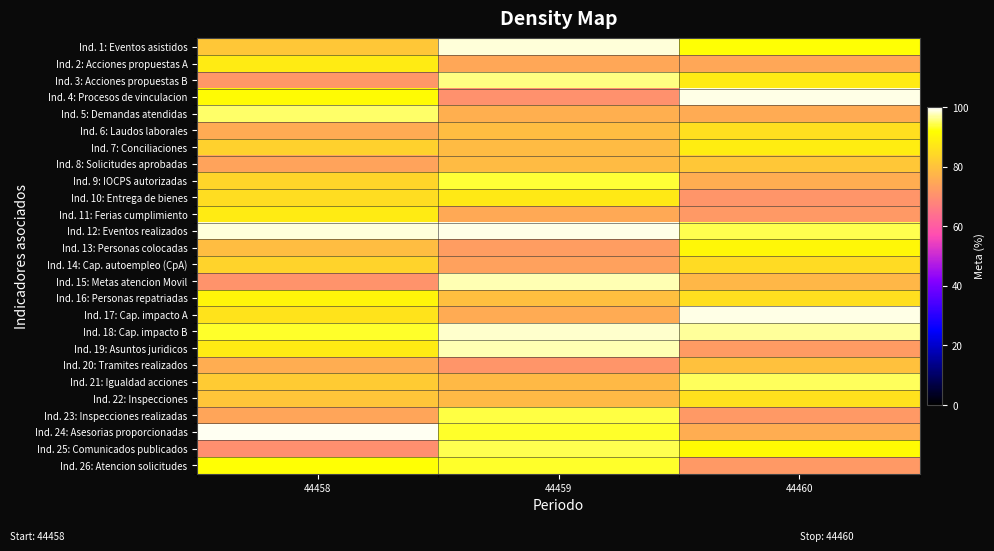

At which category is the sum across all series the highest?

44459